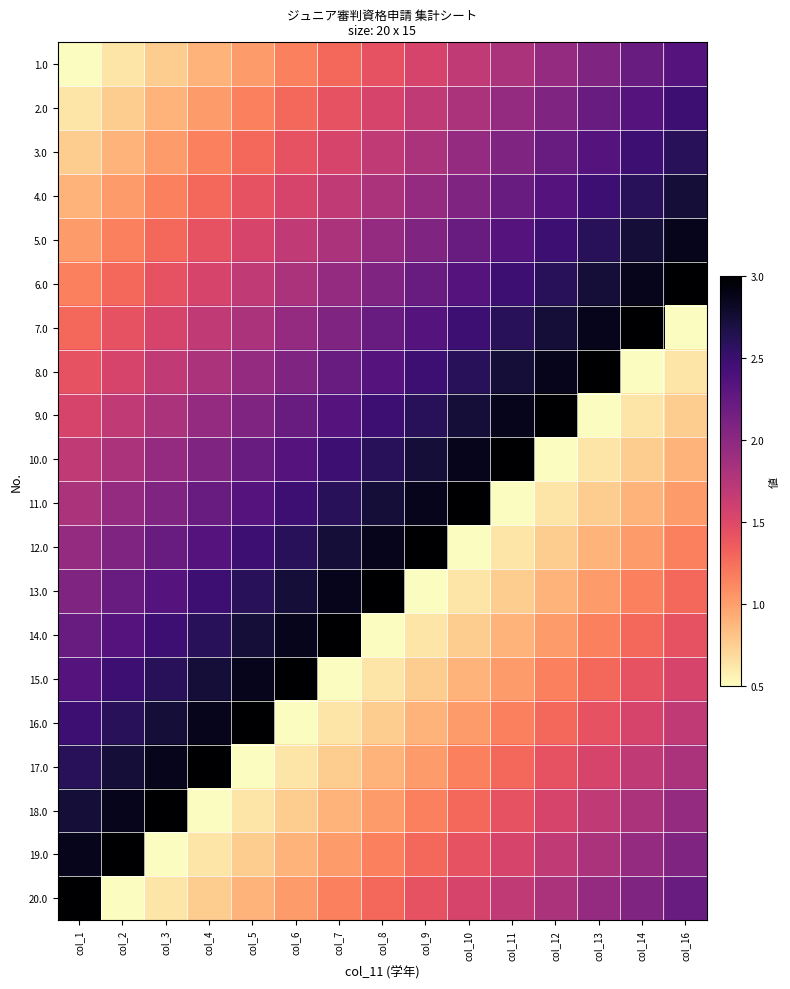

List the series in order of their peak value, lowest first.

1.0, 2.0, 3.0, 4.0, 5.0, 6.0, 7.0, 8.0, 9.0, 10.0, 11.0, 12.0, 13.0, 14.0, 15.0, 16.0, 17.0, 18.0, 19.0, 20.0